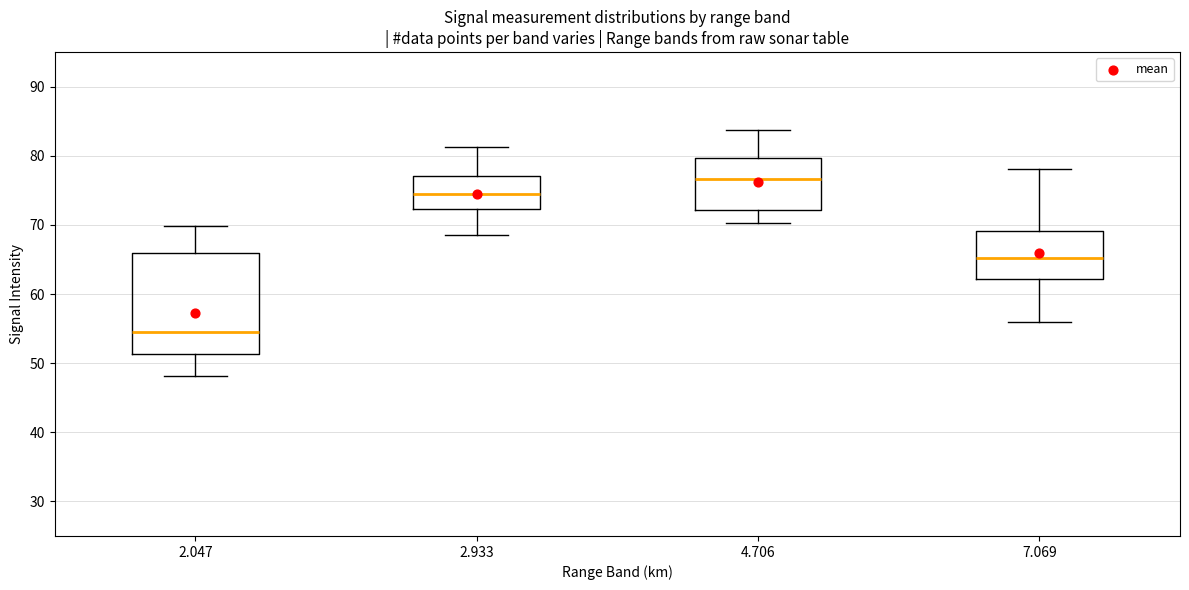

Which box is the tallest, from its lower edge to its upper edge?

2.047